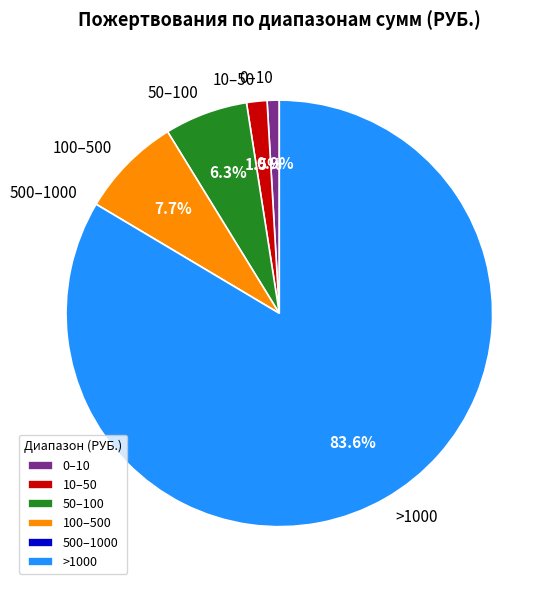

Which has a higher value, >1000 or 100–500?

>1000